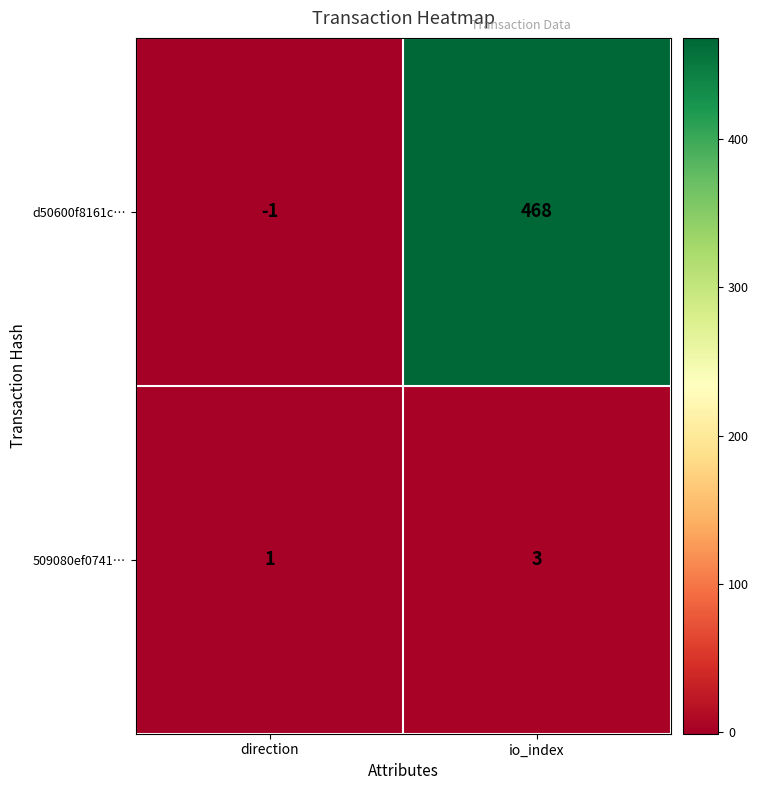

Rank the series by their maximum value, from highest to lowest.

d50600f8161c…, 509080ef0741…